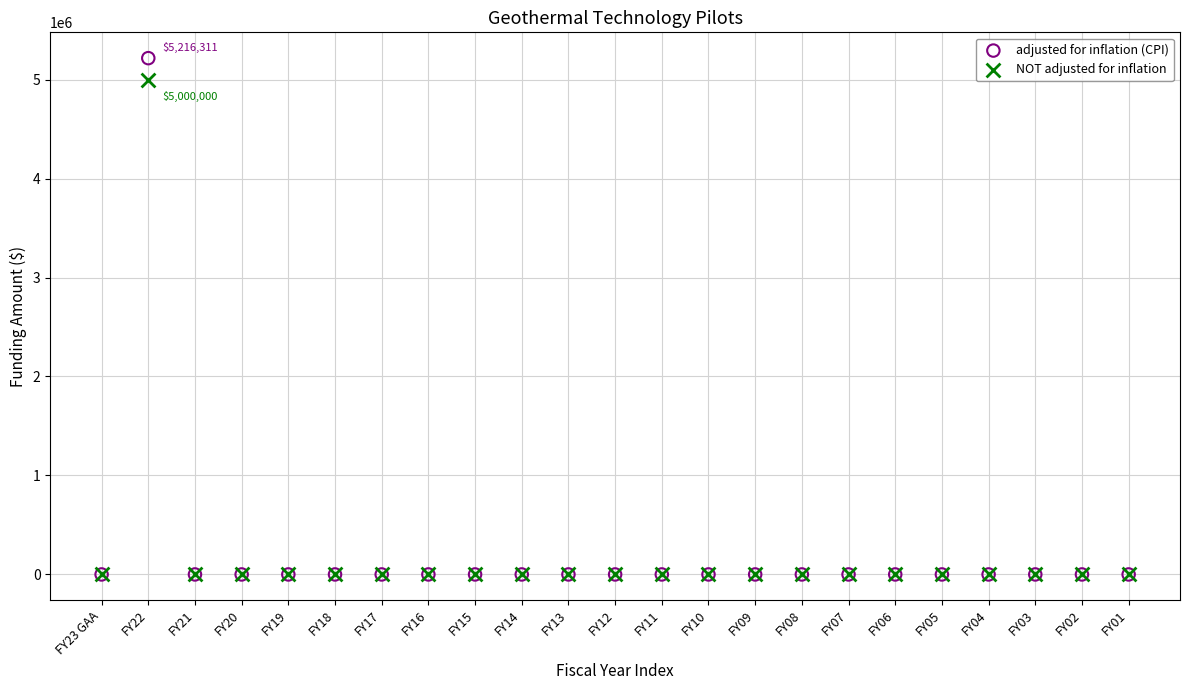

What are all the series names shown in the legend?

adjusted for inflation (CPI), NOT adjusted for inflation